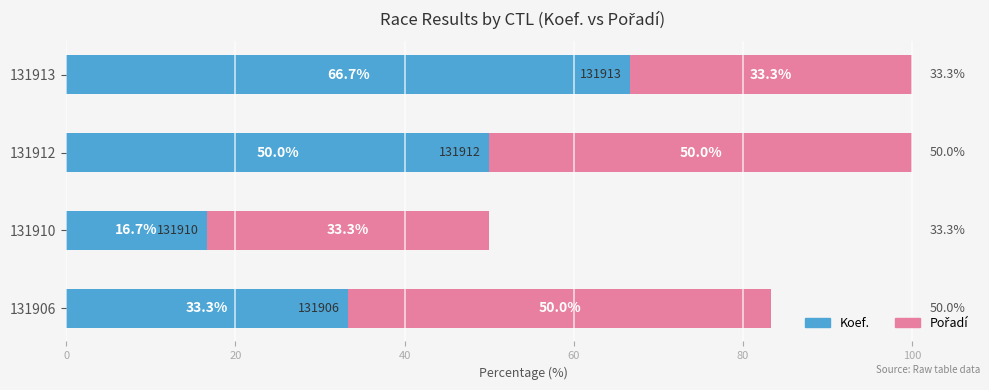

What is the sum of all Koef. values?

166.7